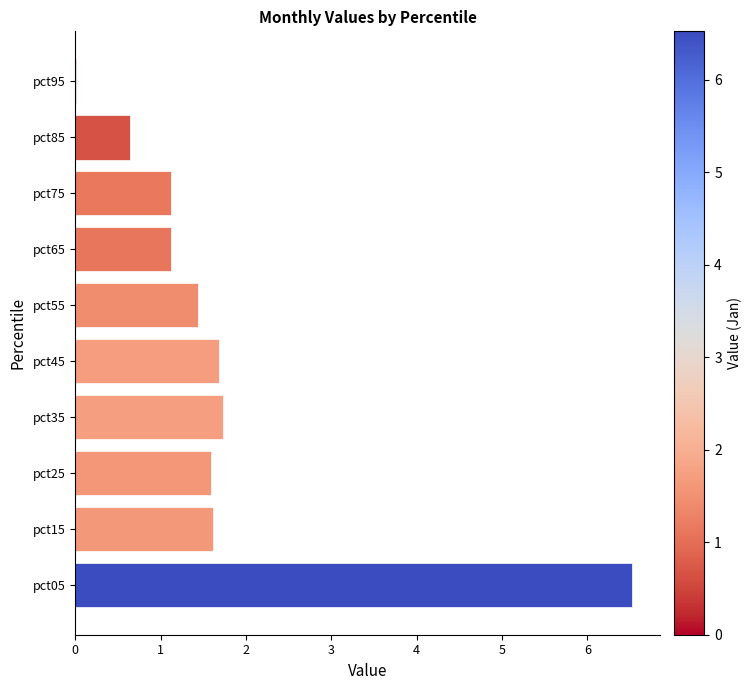

What is the sum of all values?

17.5